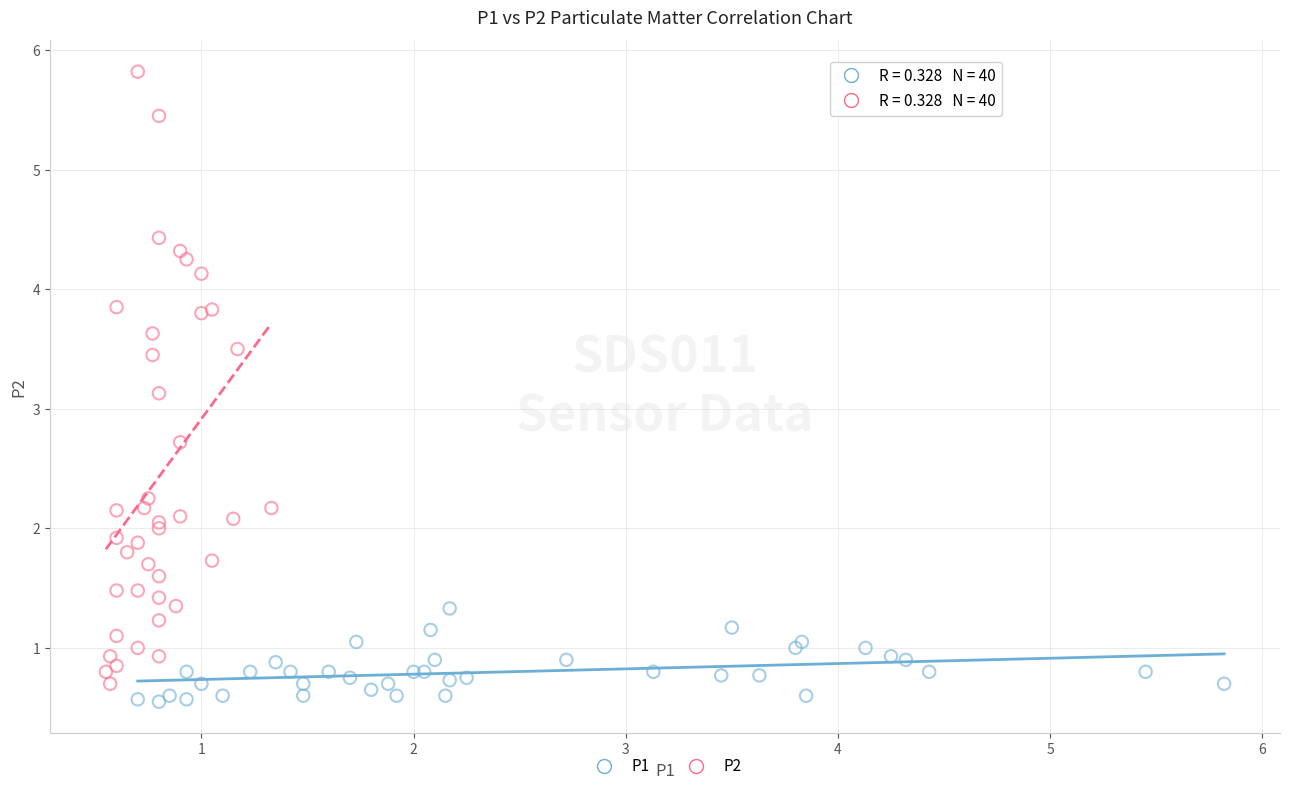

Which series reaches the maximum Y coordinate?

P2